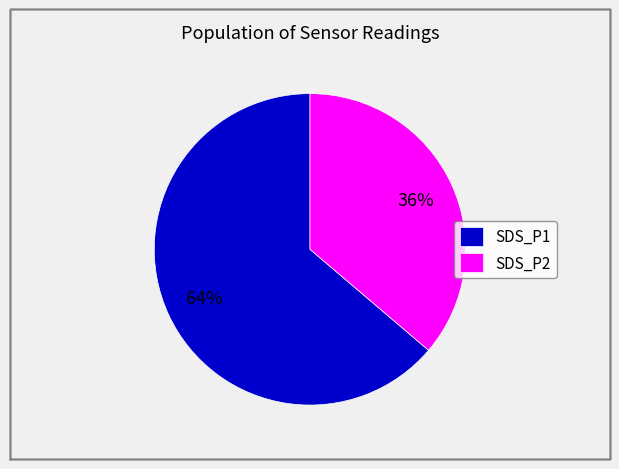

Count the number of slices in the pie.

2